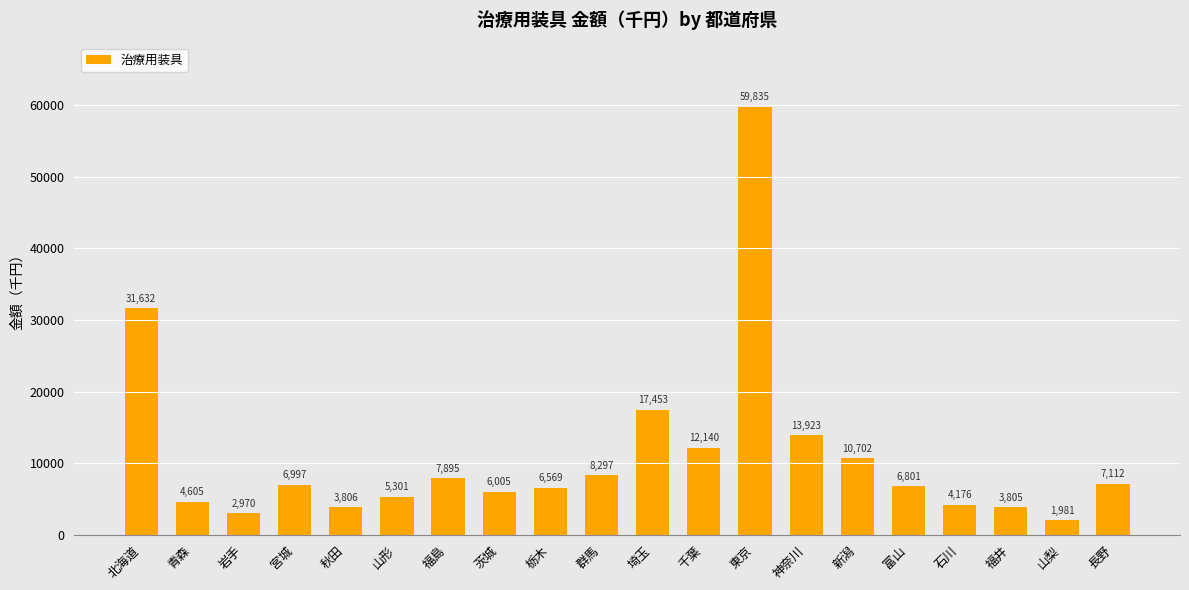

Count the number of values greater than 6997.

10